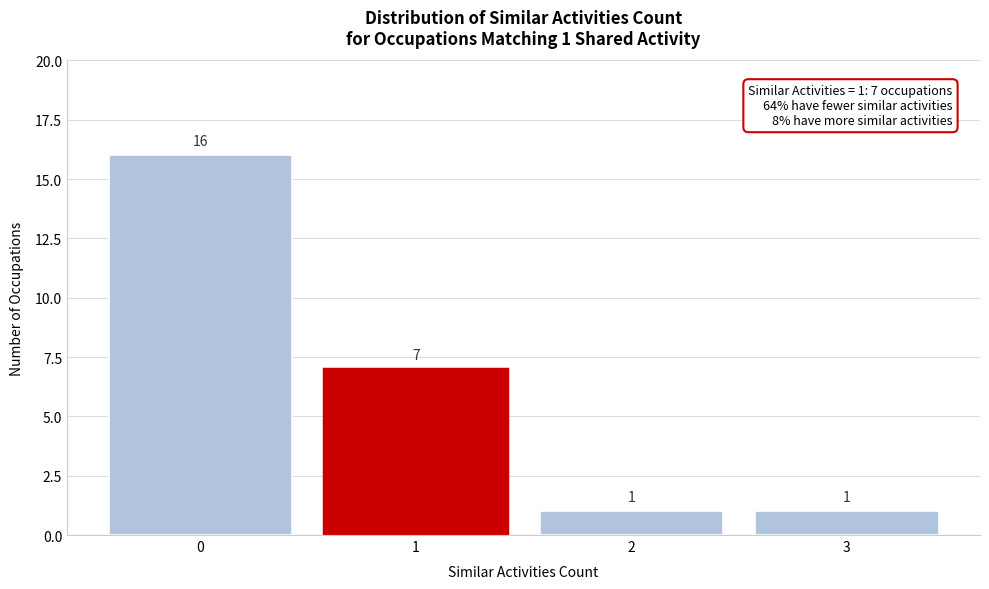

Reading left to right, transcribe all the data shown in this chart.

0=16	1=7	2=1	3=1